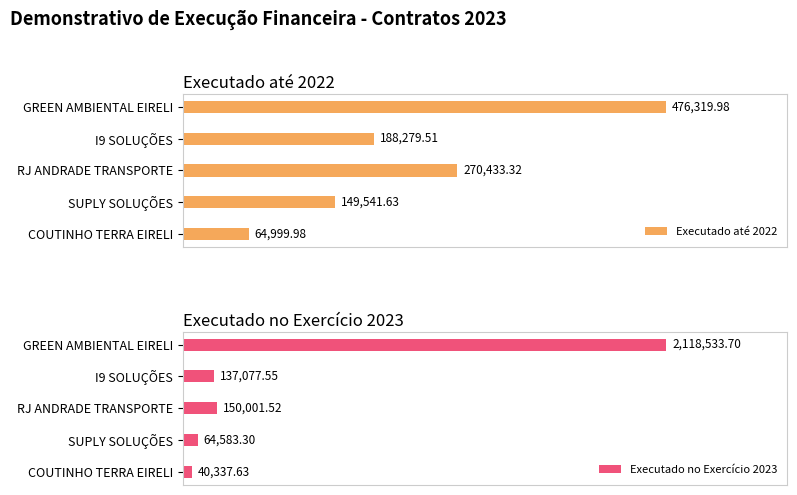

What is the sum of all Executado no Exercício 2023 values?

2510533.7